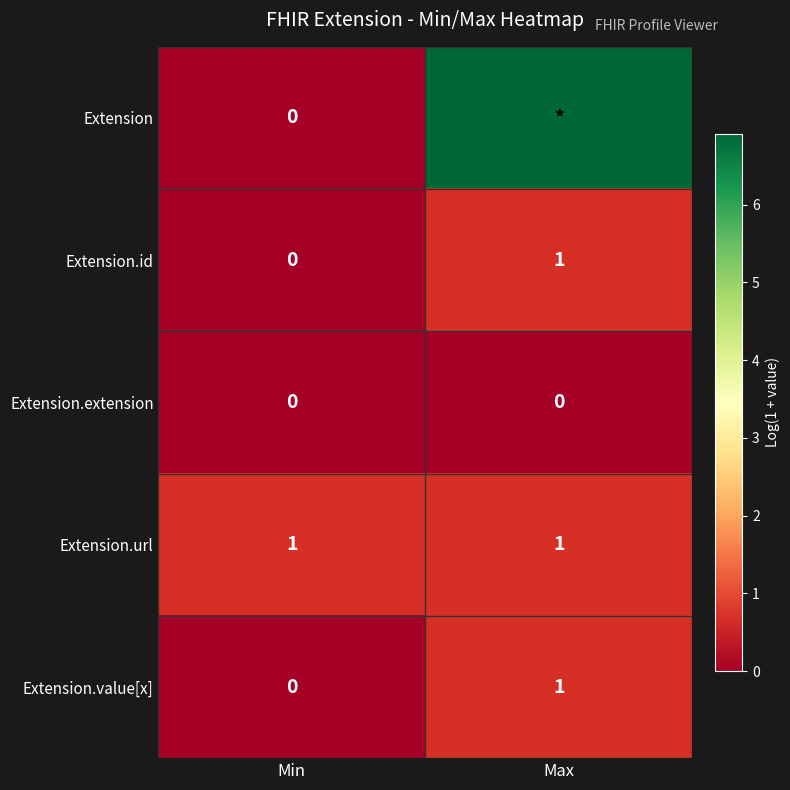

How many Extension.id values are between 0 and 1?

2